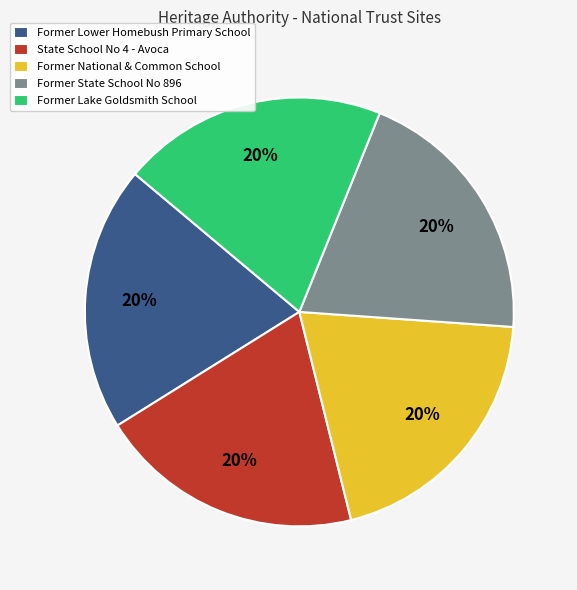

True or false: State School No 4 - Avoca accounts for 35% of the total.

False